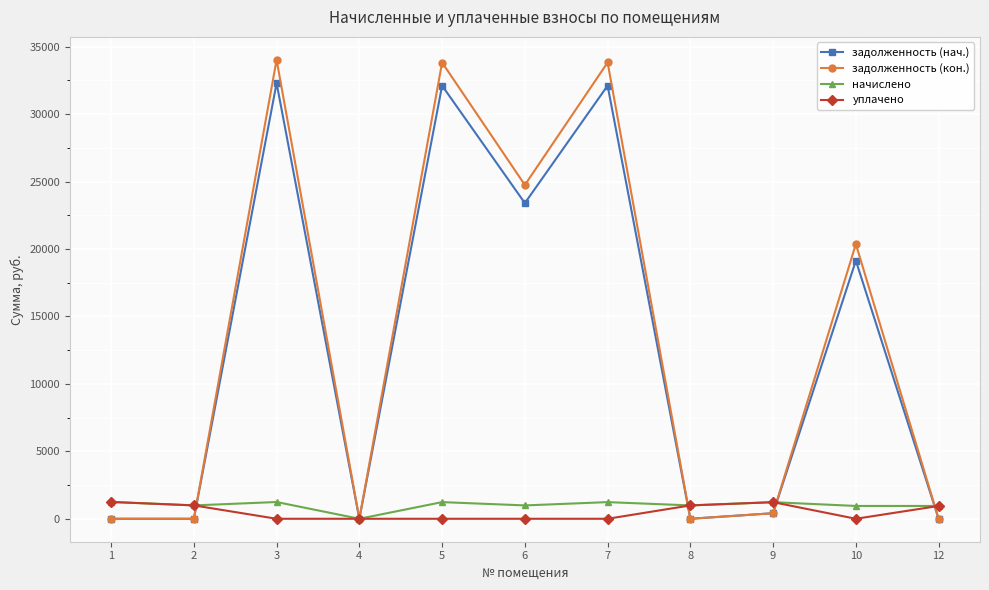

The value of задолженность (кон.) at 6 is 24749.2. True or false?

True